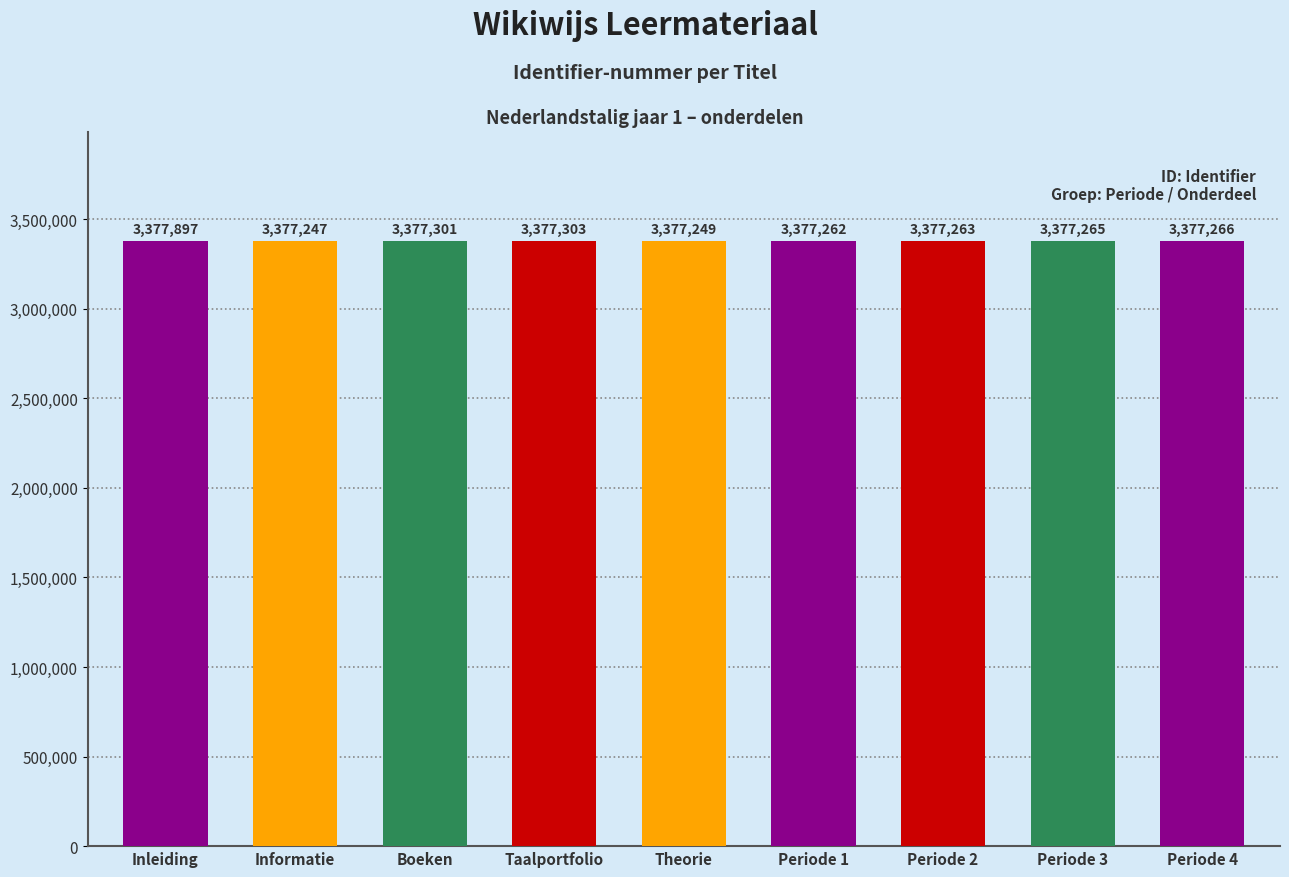

How many bars are there in total?

9